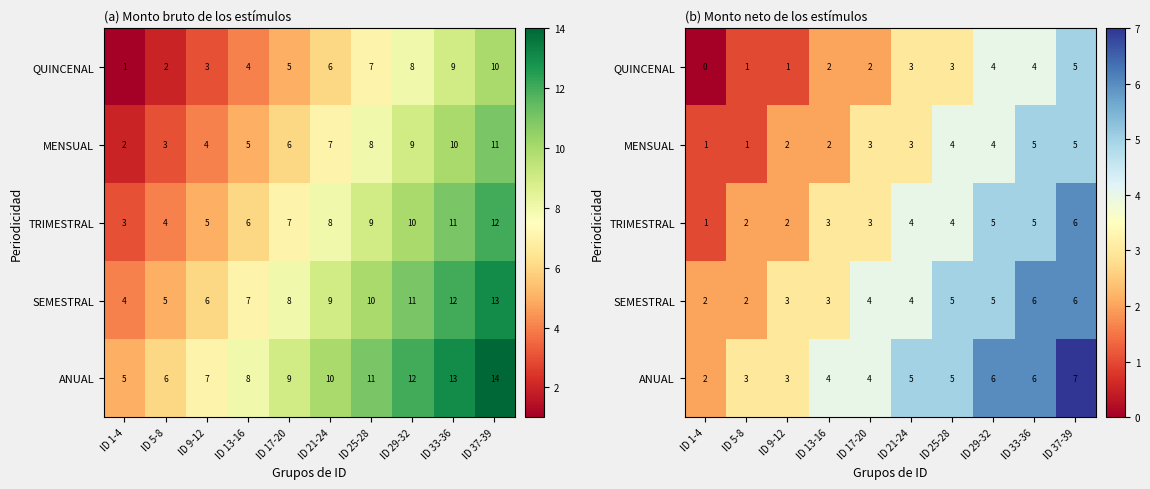

Count the number of categories in the chart.

10